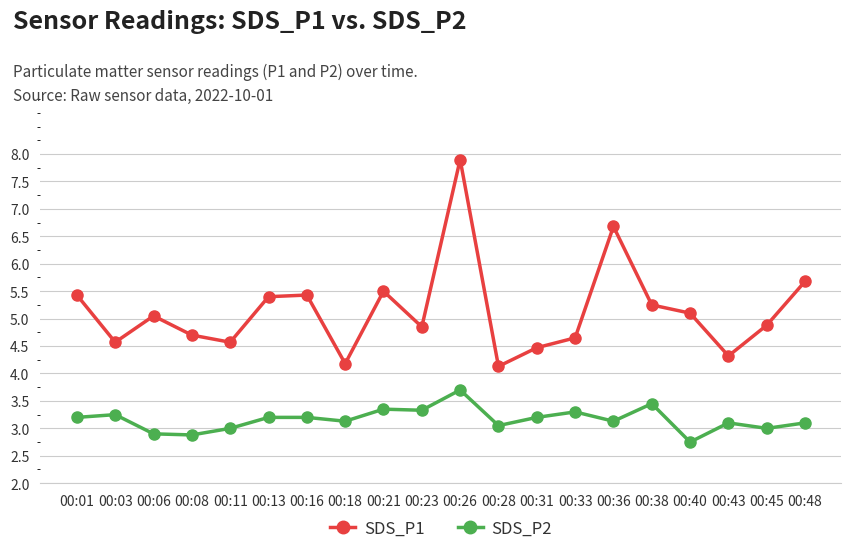

What is the value of the SDS_P1 point at the 5th from the left?

4.6